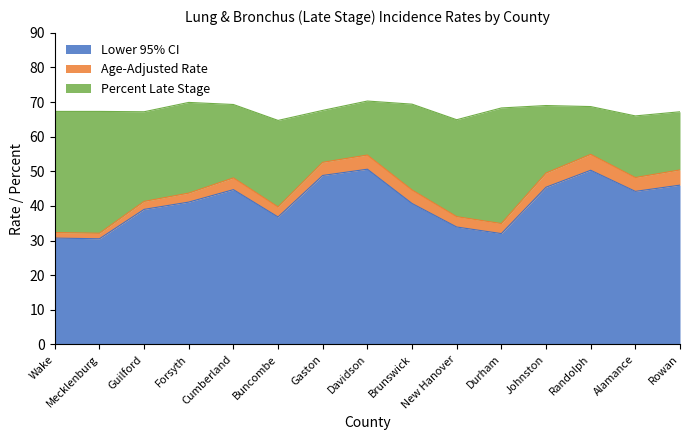

What is the highest value of the Lower 95% CI series?

50.6